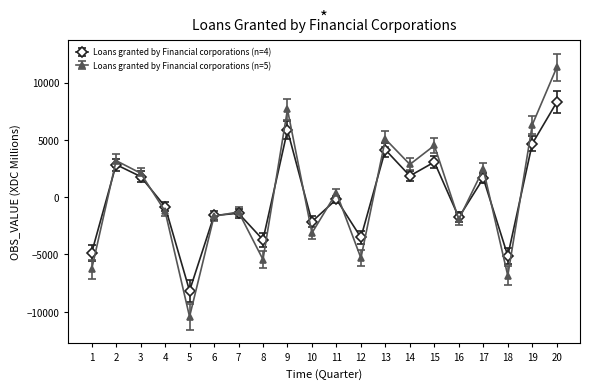

The value of Loans granted by Financial corporations (n=5) at 13 is 3548.5. True or false?

False